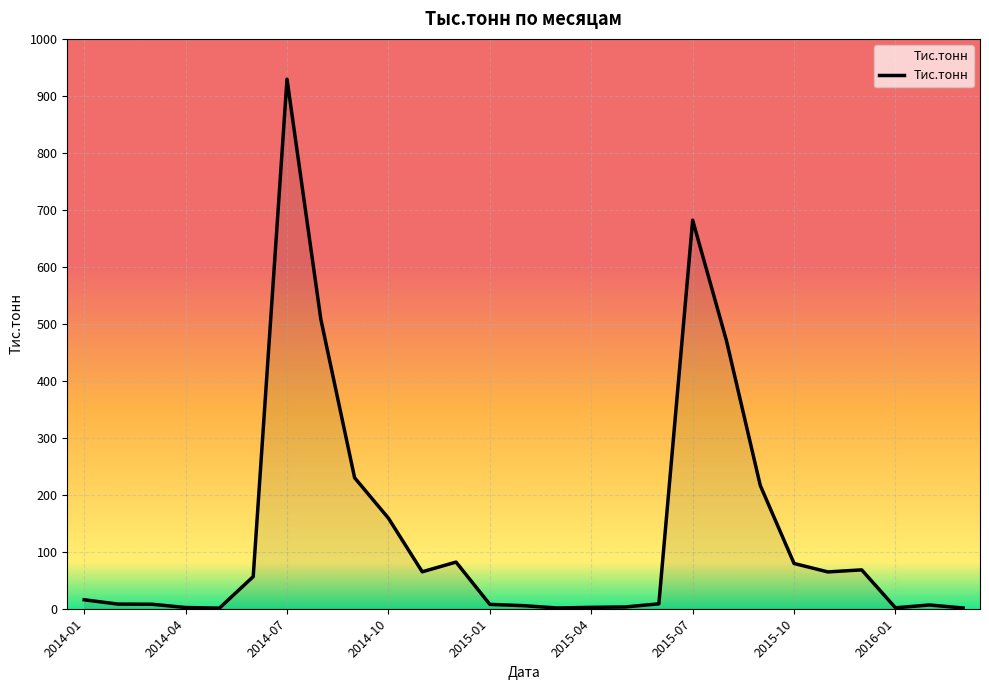

What is the maximum value shown in the chart?

929.3